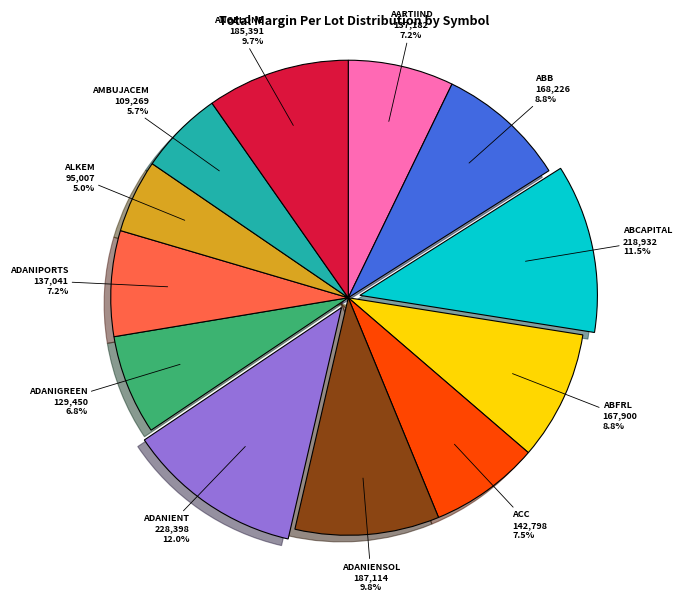

Does any single category account for the majority?

No